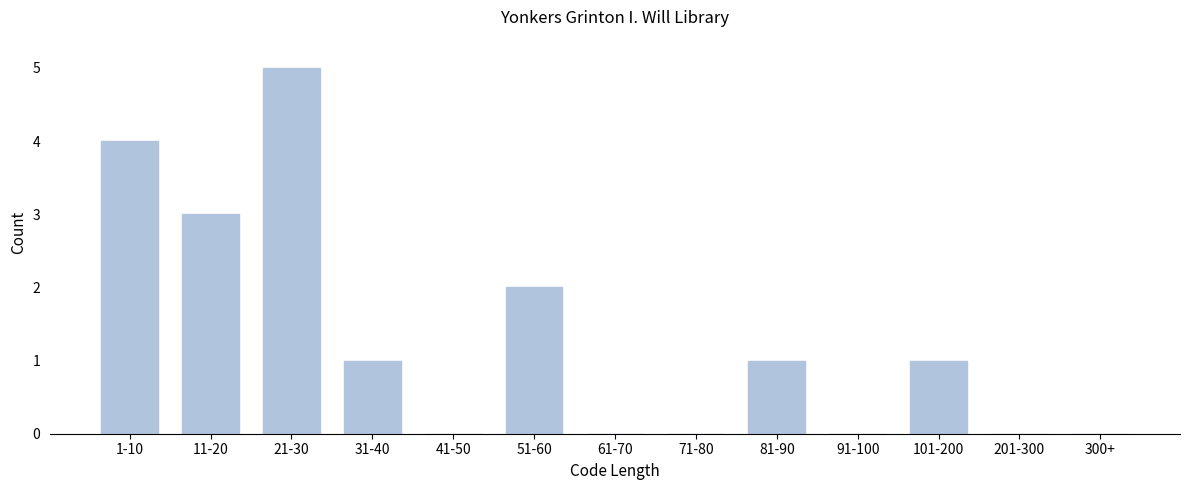

Reading left to right, list all the values displayed in this chart.

1-10=4	11-20=3	21-30=5	31-40=1	41-50=0	51-60=2	61-70=0	71-80=0	81-90=1	91-100=0	101-200=1	201-300=0	300+=0